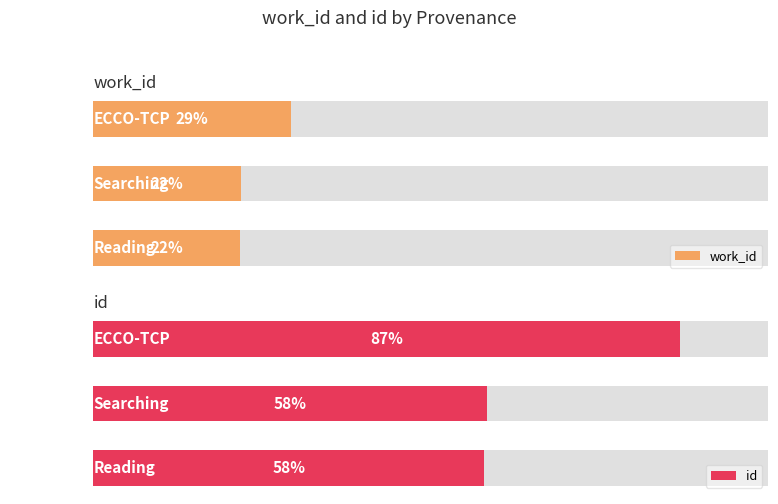

Between Reading and Searching, which series saw the biggest shift?

id